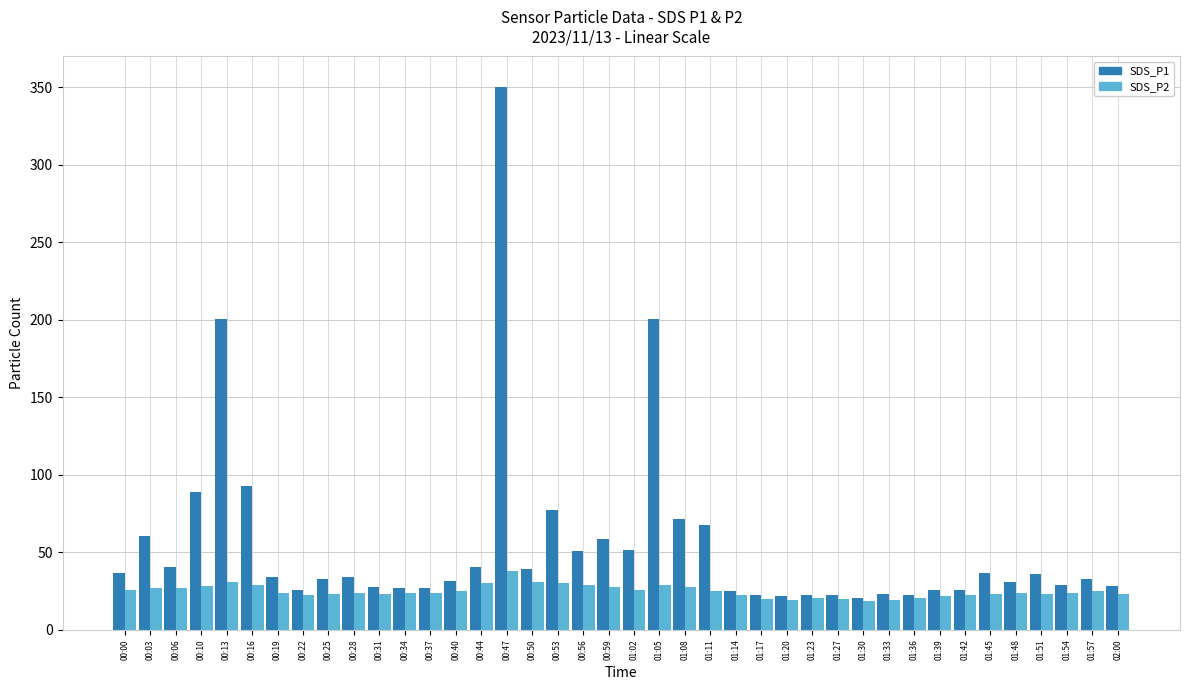

How many data points in SDS_P1 are above 33?

20